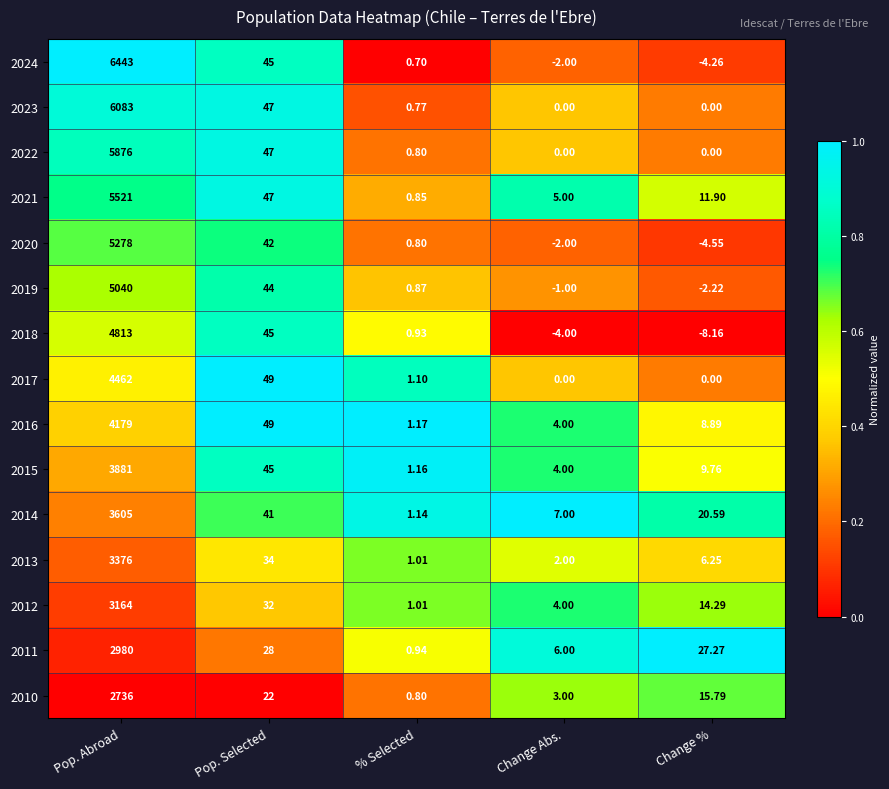

Where does the 2021 series first go above 11?

Pop. Abroad